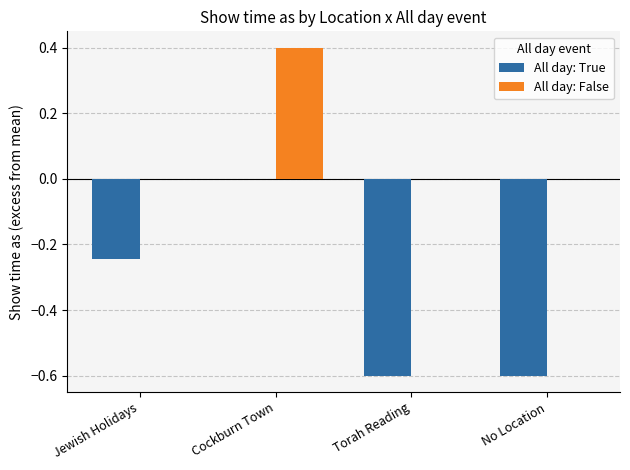

Which series has the largest range (max minus min)?

All day: True